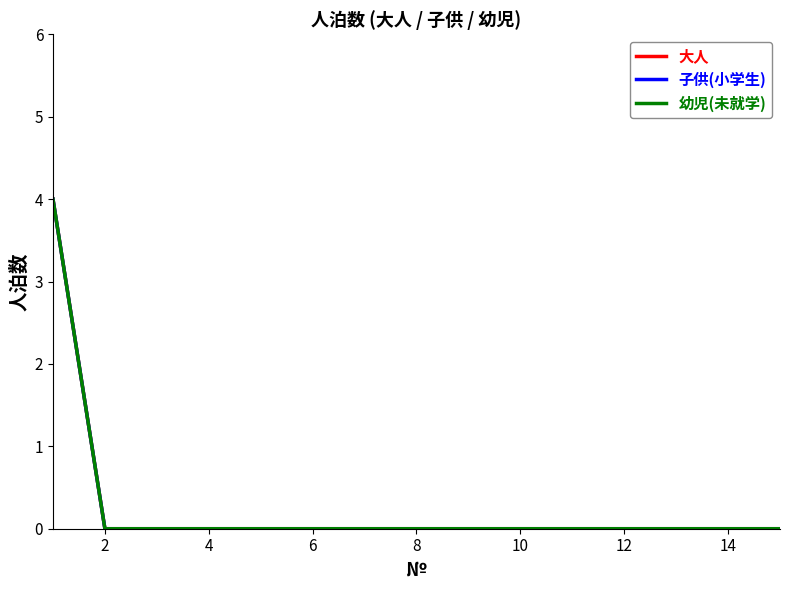

Reading right to left, what are all the values shown in this chart?

大人: 0	0	0	0	0	0	0	0	0	0	0	0	0	0	4
子供(小学生): 0	0	0	0	0	0	0	0	0	0	0	0	0	0	4
幼児(未就学): 0	0	0	0	0	0	0	0	0	0	0	0	0	0	4